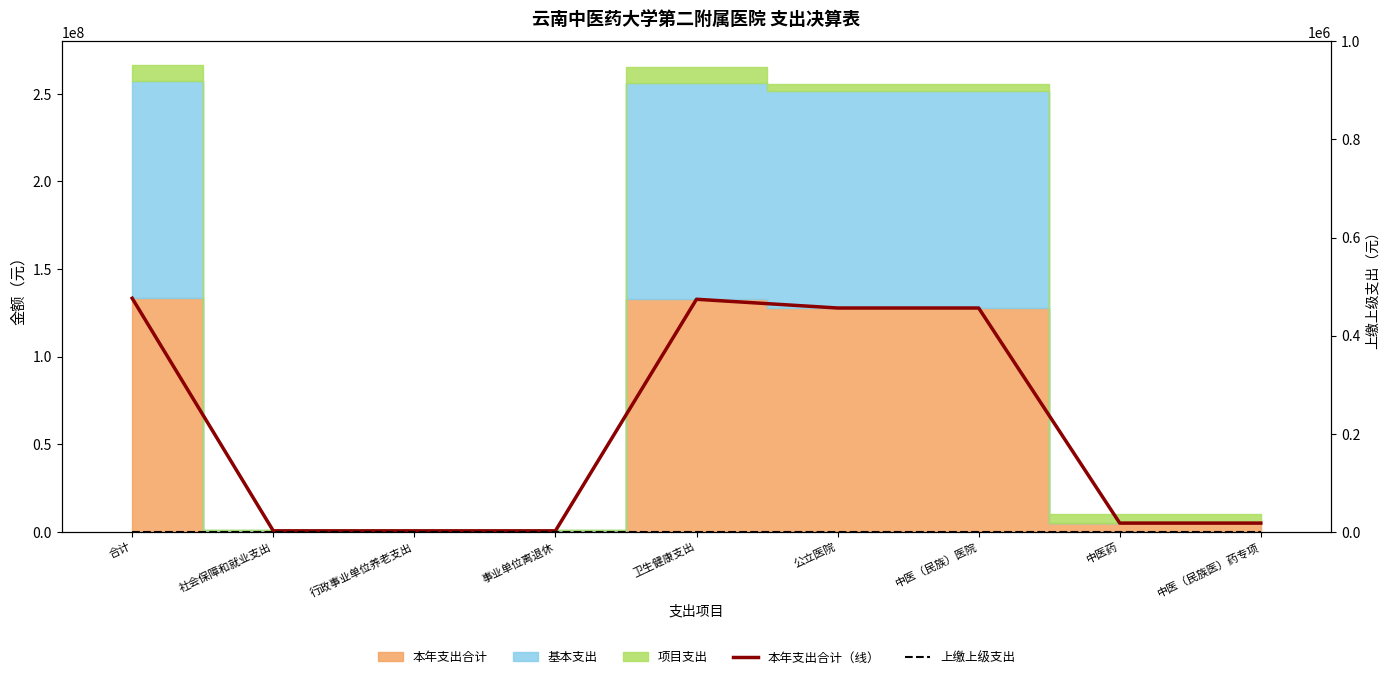

How many data points in 本年支出合计（线） are less than 4989690?

3